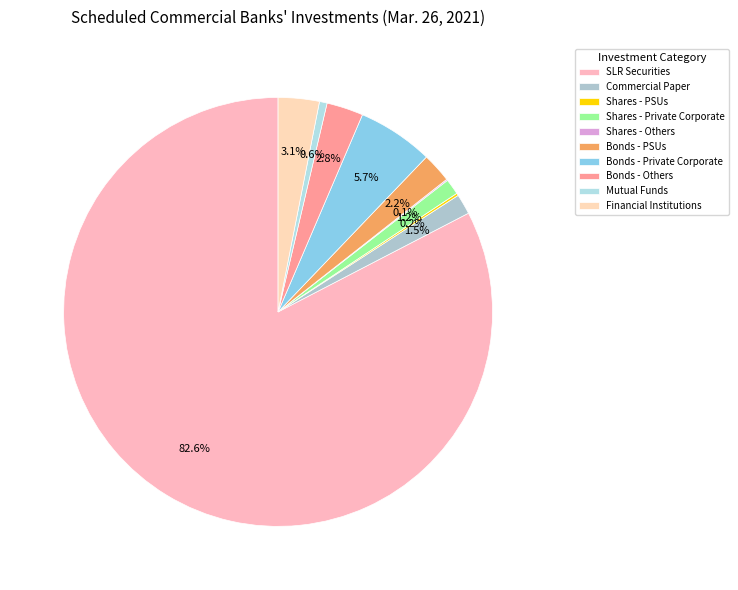

What is the smallest slice in the pie chart?

Shares - Others